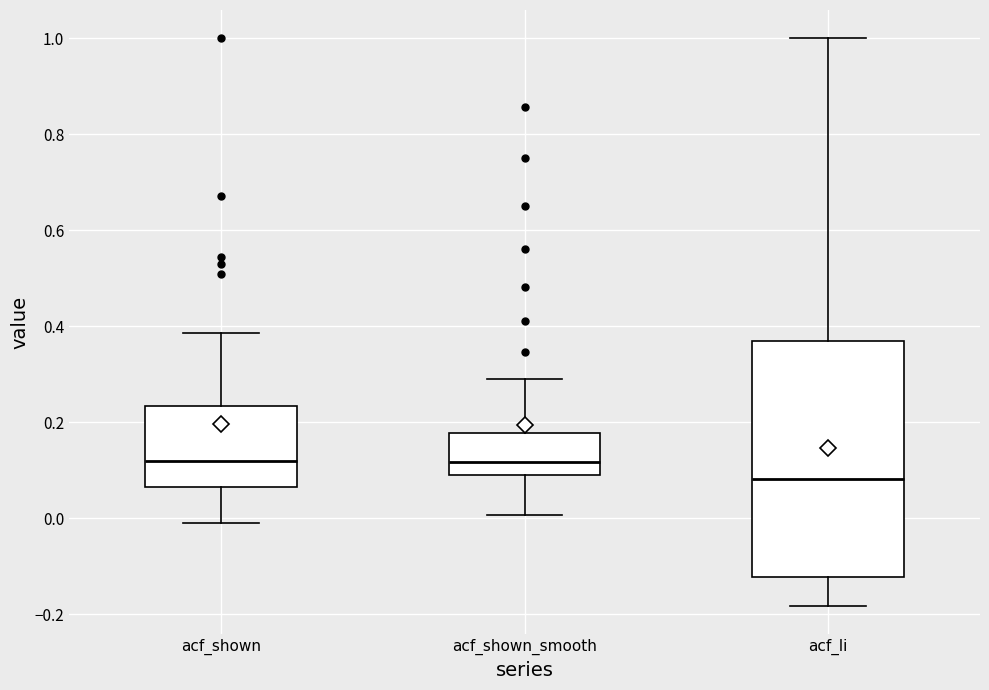

Reading left to right, transcribe this box plot: for each box, give where its median line is, the range the box spans, and where its two whiskers end, as read against the y-axis. The values are not printed on the chart, so give them approximately, as read against the axis.

acf_shown: median 0.12, box 0.06 to 0.24, whiskers 0.00 to 0.38
acf_shown_smooth: median 0.12, box 0.10 to 0.18, whiskers 0.00 to 0.30
acf_li: median 0.08, box -0.12 to 0.36, whiskers -0.18 to 1.00